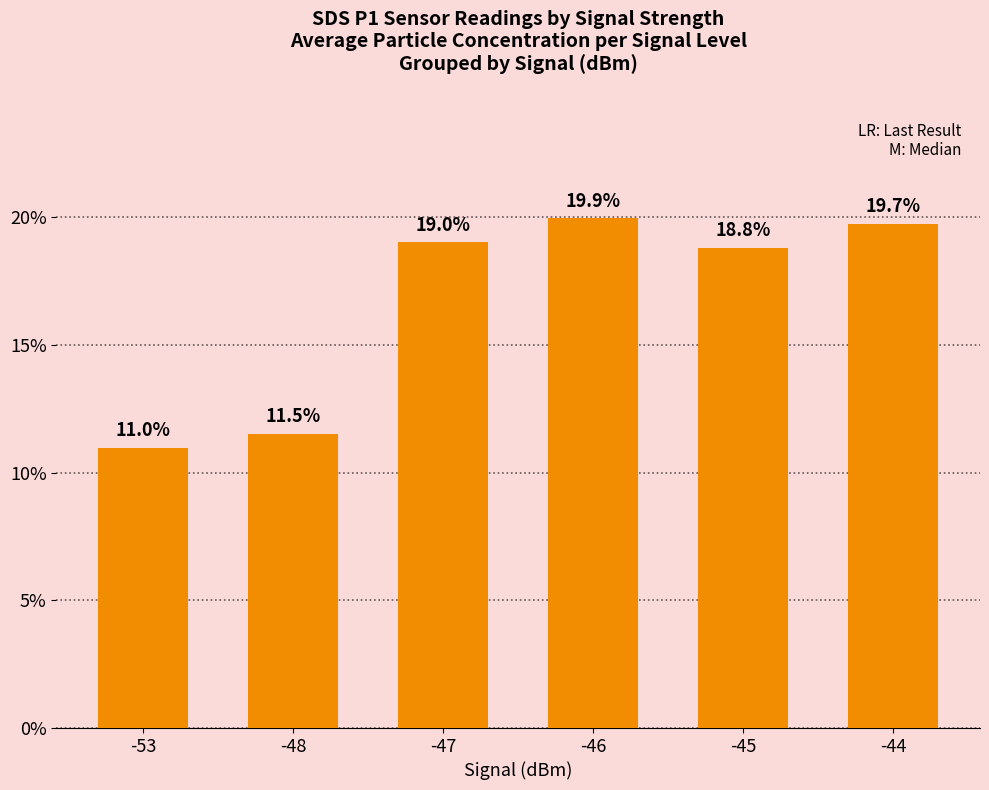

The value at -44 is 19.7. True or false?

True